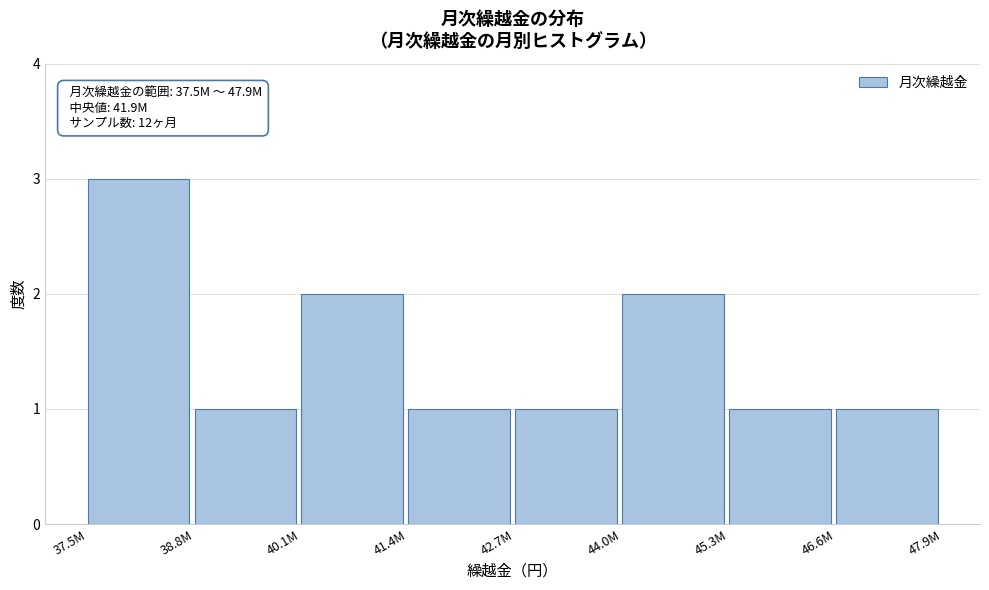

Reading right to left, extract all data points from this chart.

46.6M=1	45.3M=1	44.0M=2	42.7M=1	41.4M=1	40.1M=2	38.8M=1	37.5M=3